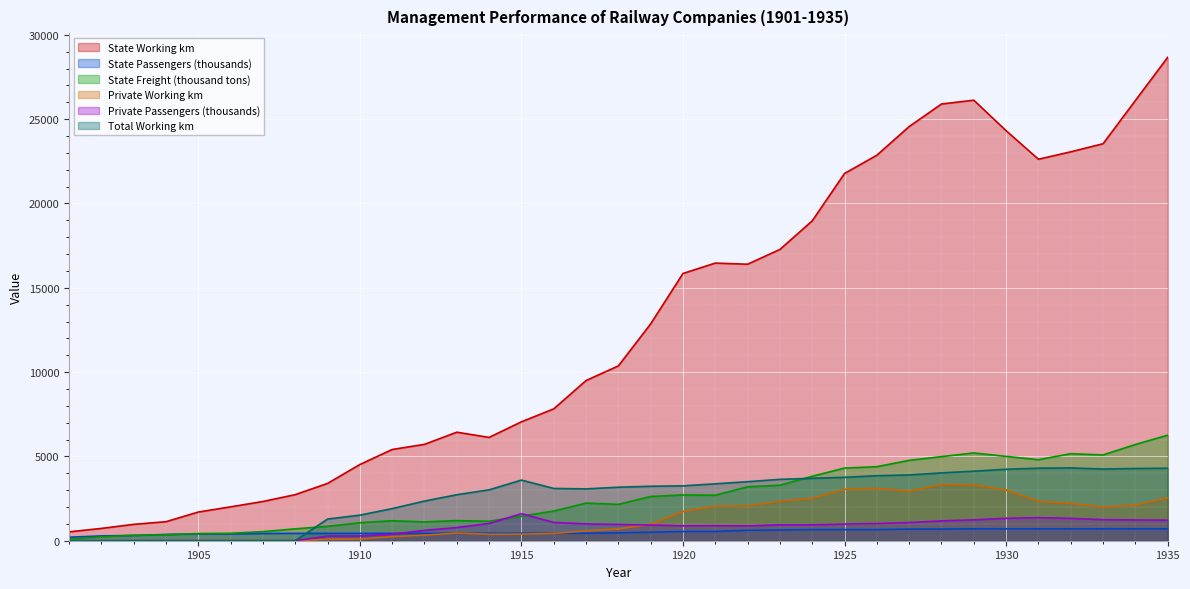

True or false: State Working km and State Freight (thousand tons) cross at least once.

False